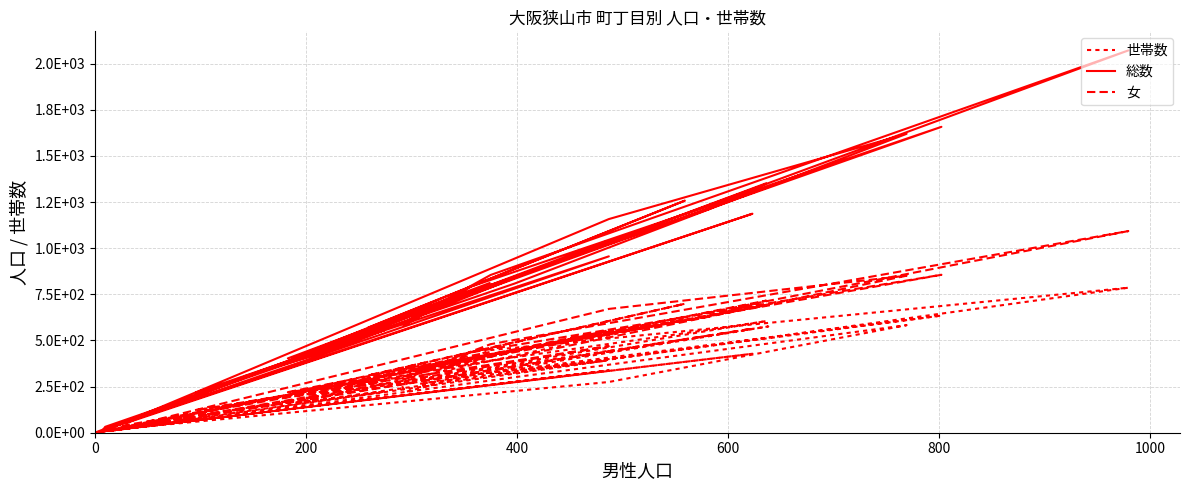

What is the sum of all 世帯数 values?

10281